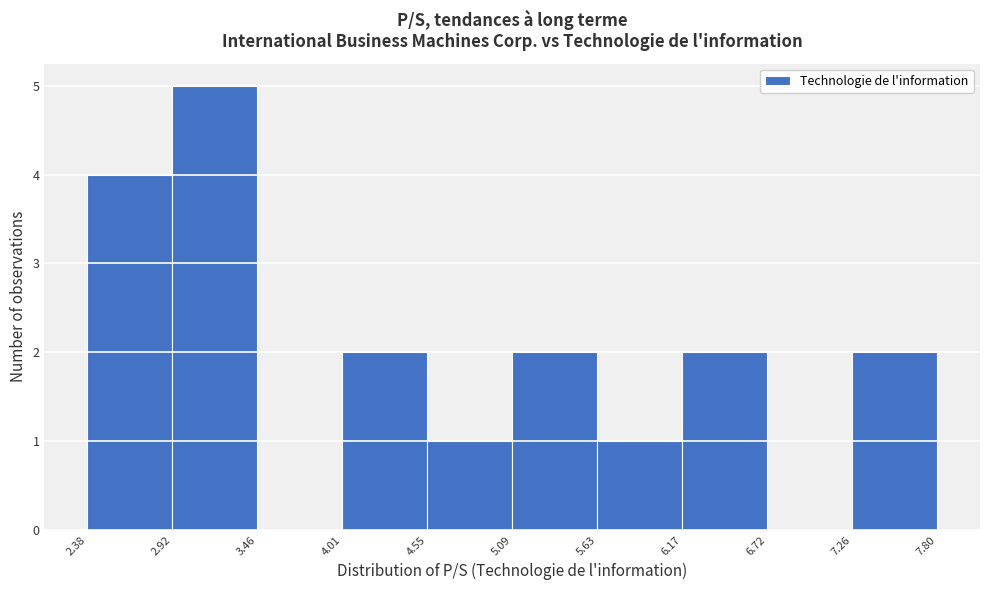

What is the height of the bar covering 7.26 to 7.80 on the x-axis? The values are not printed on the chart, so give them approximately, as read against the axis.

2